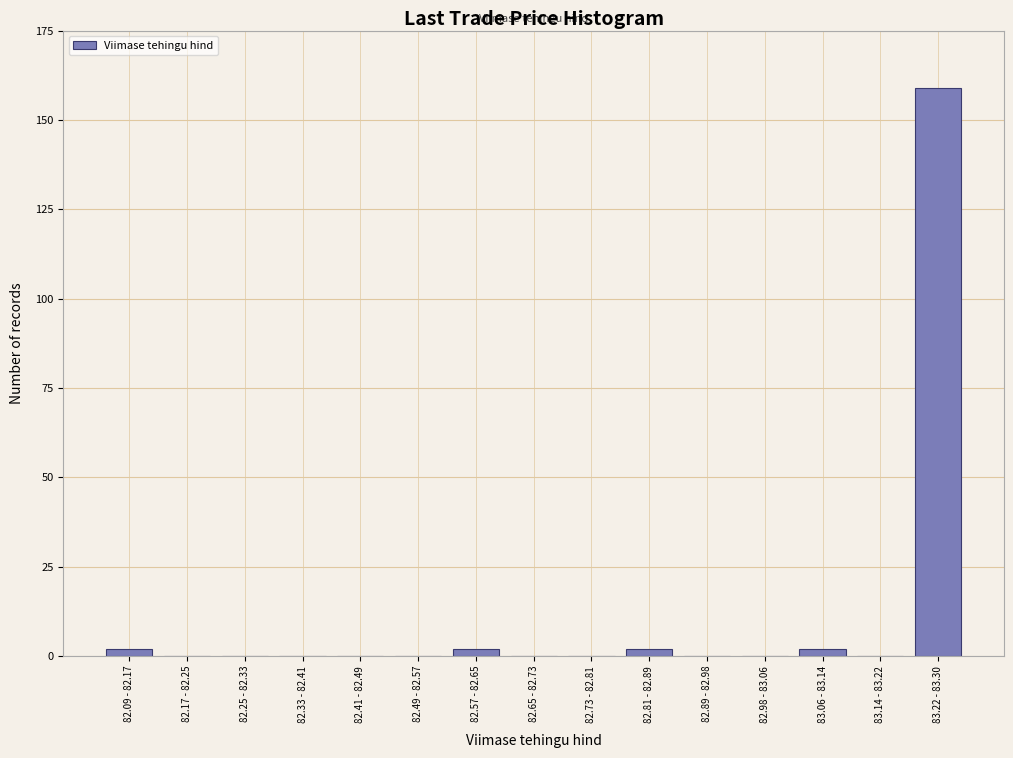

Reading left to right, extract all data points from this chart.

82.09 - 82.17=2	82.17 - 82.25=0	82.25 - 82.33=0	82.33 - 82.41=0	82.41 - 82.49=0	82.49 - 82.57=0	82.57 - 82.65=2	82.65 - 82.73=0	82.73 - 82.81=0	82.81 - 82.89=2	82.89 - 82.98=0	82.98 - 83.06=0	83.06 - 83.14=2	83.14 - 83.22=0	83.22 - 83.30=159